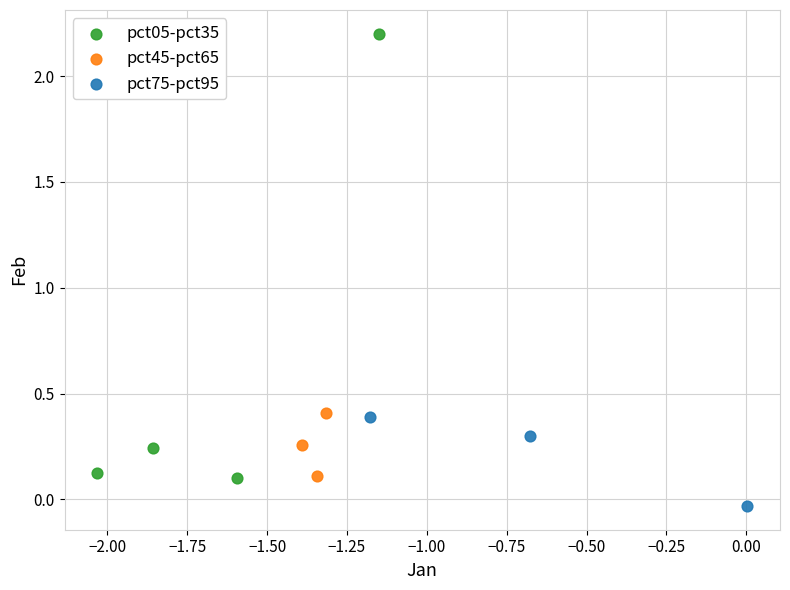

Which series has the largest Y range (max minus min)?

pct05-pct35